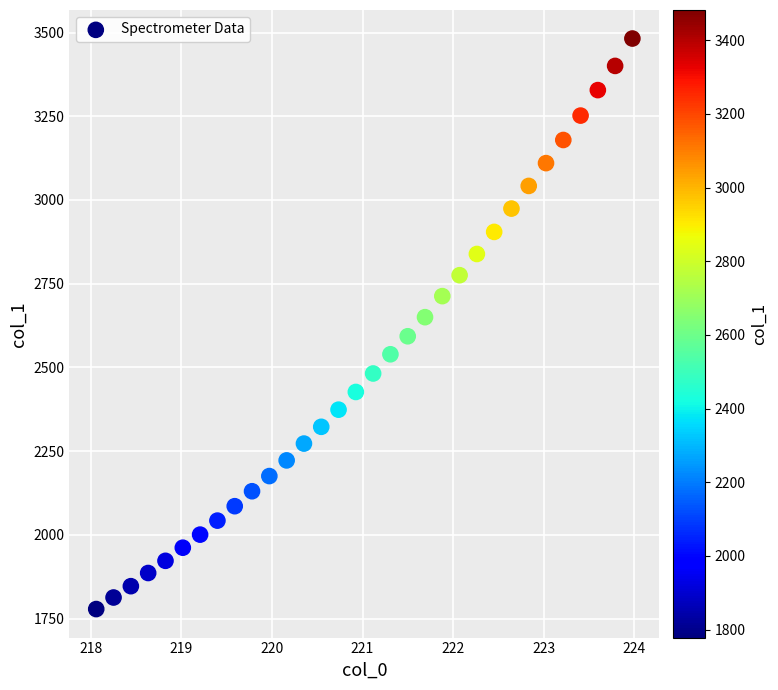

What is the range of Y values (max minus min)?

1703.7